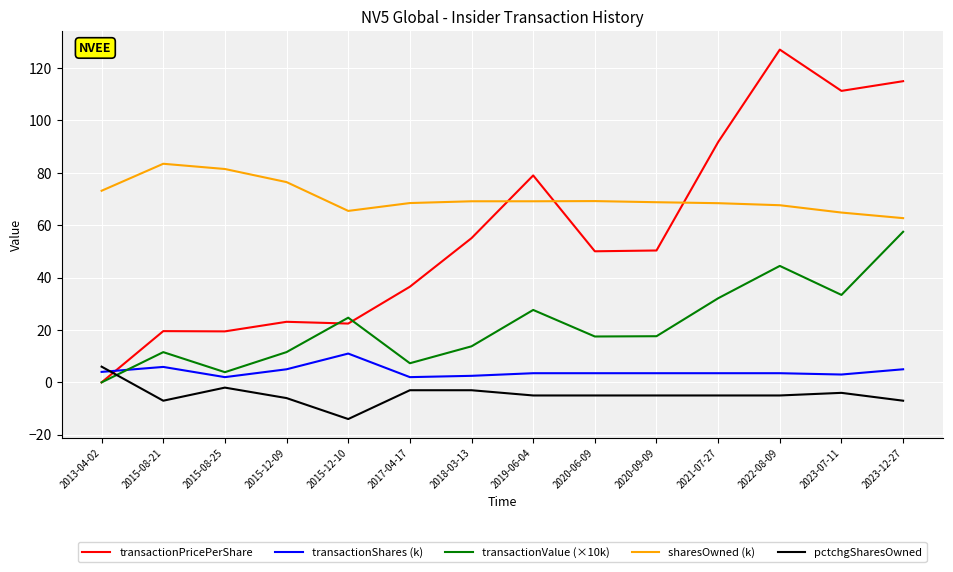

Is the value of transactionValue (×10k) at 2018-03-13 greater than the value of transactionPricePerShare at 2017-04-17?

No